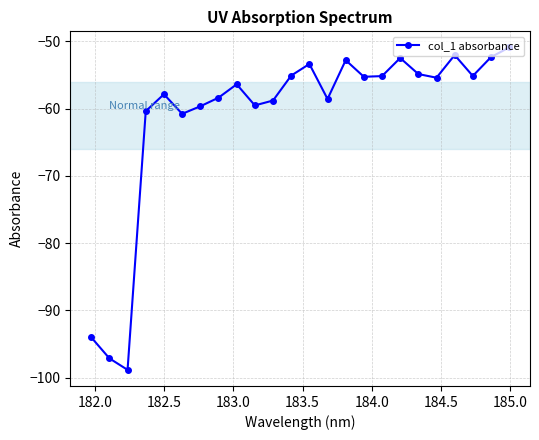

What is the minimum value shown in the chart?

-98.8